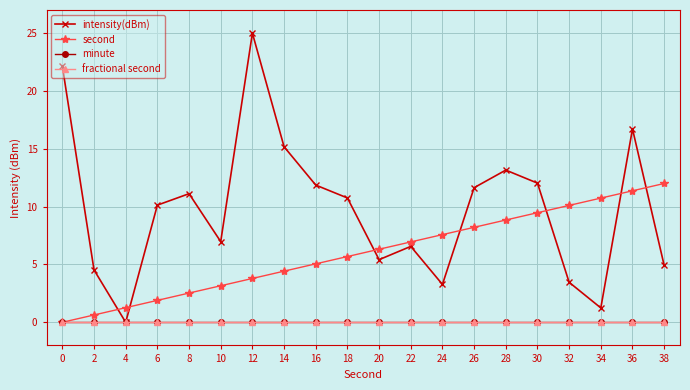

What is the total value across all series at 26?

19.8